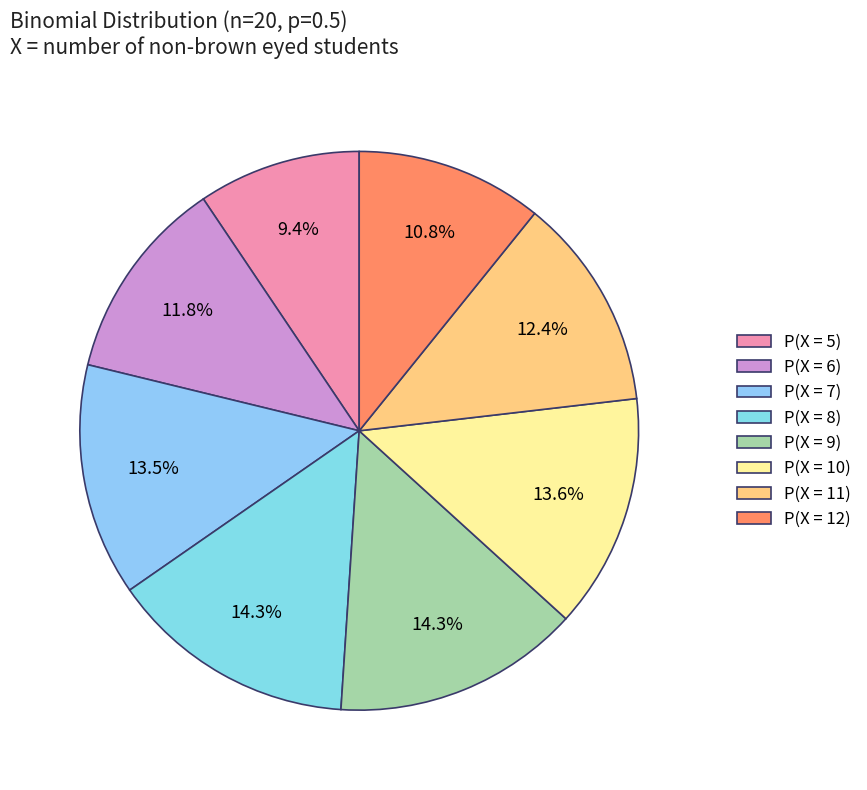

Is there a majority slice in this chart?

No